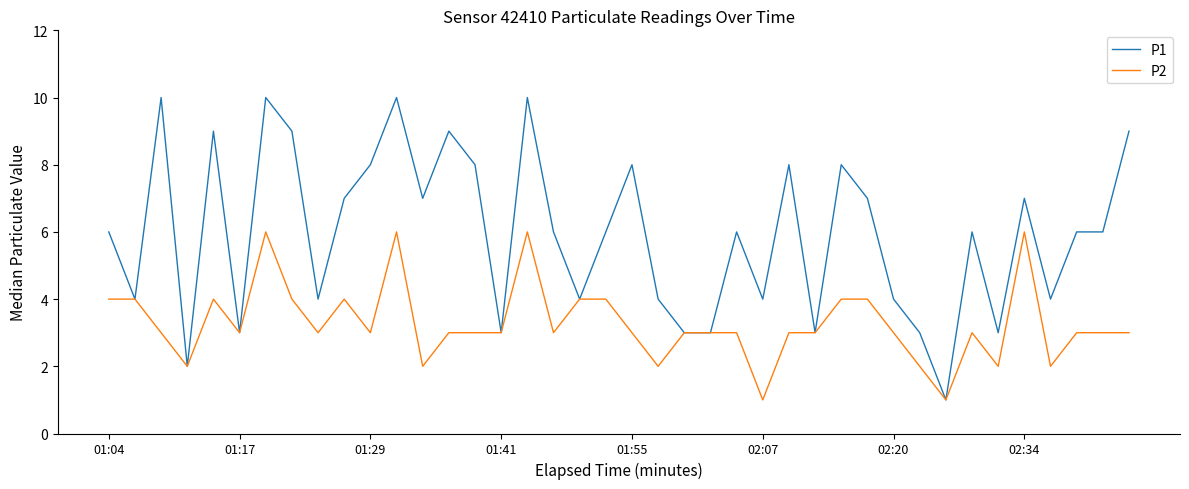

Which series has the widest spread of values?

P1